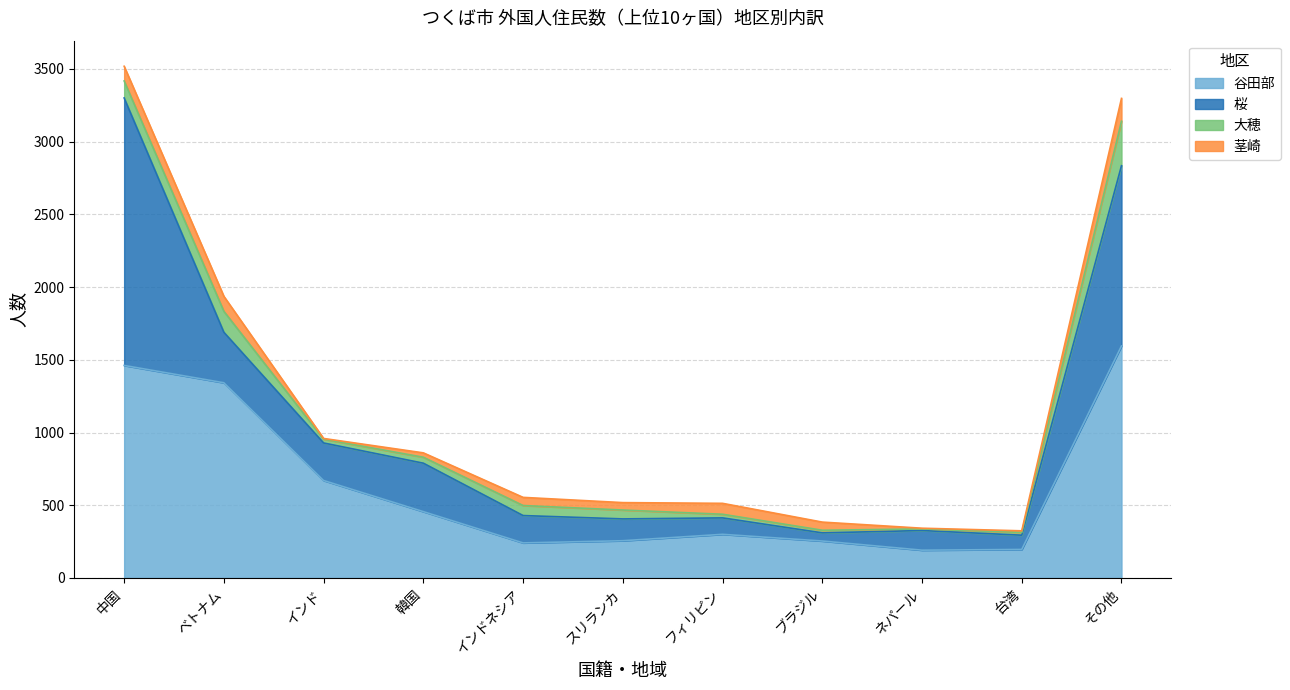

Reading left to right, what are all the values shown in this chart?

谷田部: 1461	1342	670	456	241	256	300	254	191	196	1595
桜: 1839	347	258	333	188	150	113	56	135	98	1239
大穂: 117	144	26	41	69	61	25	18	11	19	306
茎崎: 101	103	5	30	56	51	75	56	5	11	157